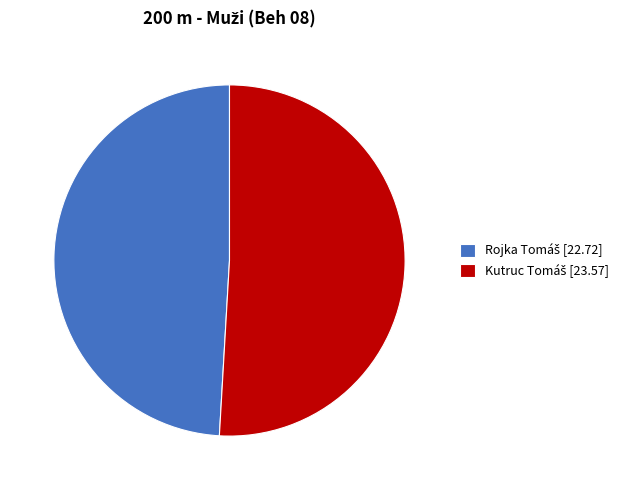

Is there a majority slice in this chart?

Yes